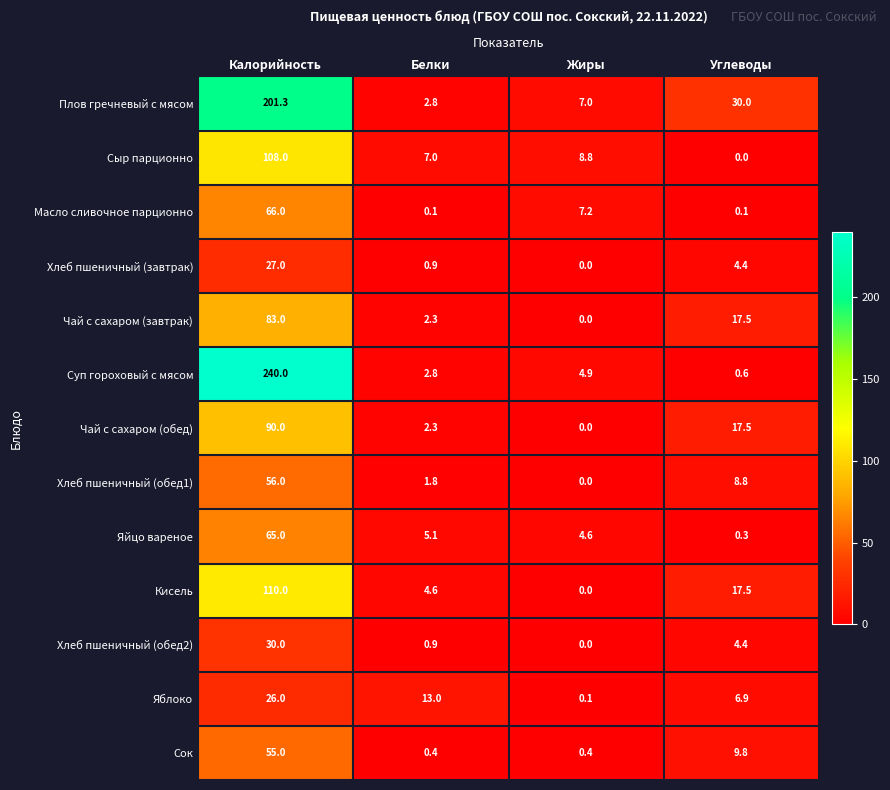

Is the value of Сыр парционно at Калорийность greater than the value of Яблоко at Калорийность?

Yes